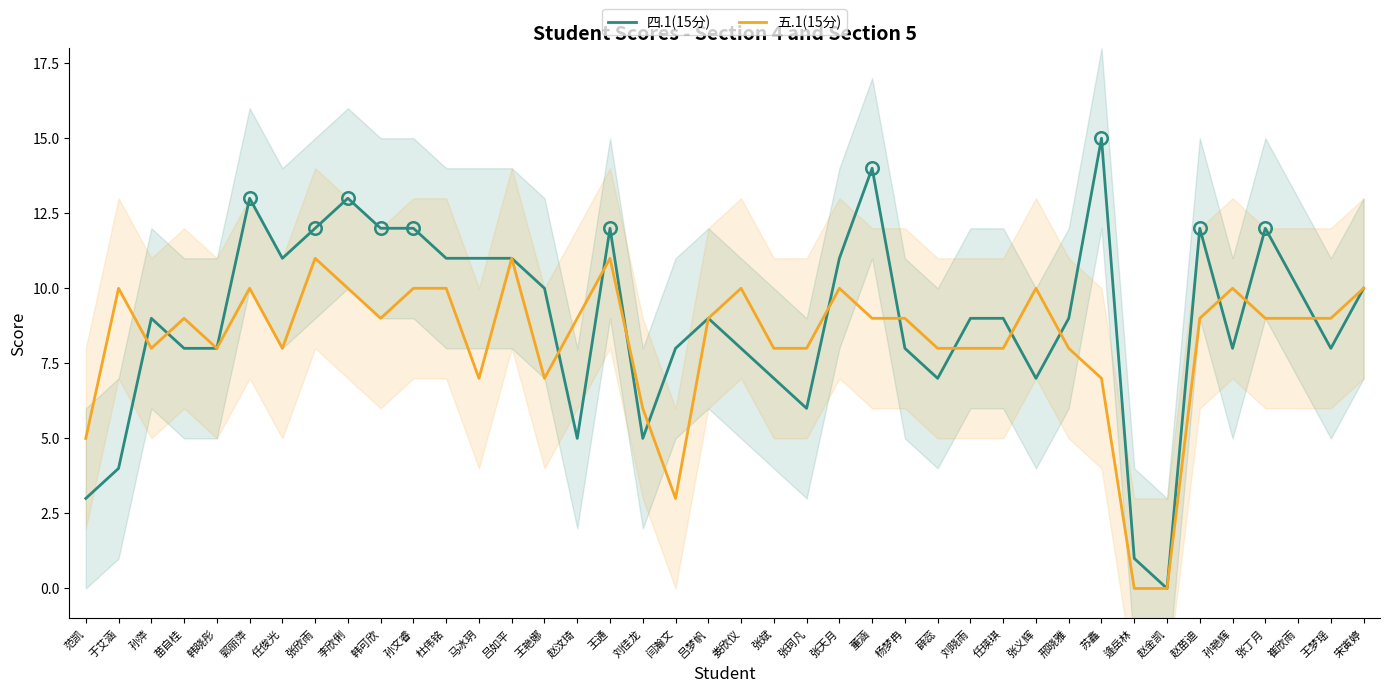

Reading right to left, what are all the values shown in this chart?

四.1(15分): 10	8	10	12	8	12	0	1	15	9	7	9	9	7	8	14	11	6	7	8	9	8	5	12	5	10	11	11	11	12	12	13	12	11	13	8	8	9	4	3
五.1(15分): 10	9	9	9	10	9	0	0	7	8	10	8	8	8	9	9	10	8	8	10	9	3	6	11	9	7	11	7	10	10	9	10	11	8	10	8	9	8	10	5